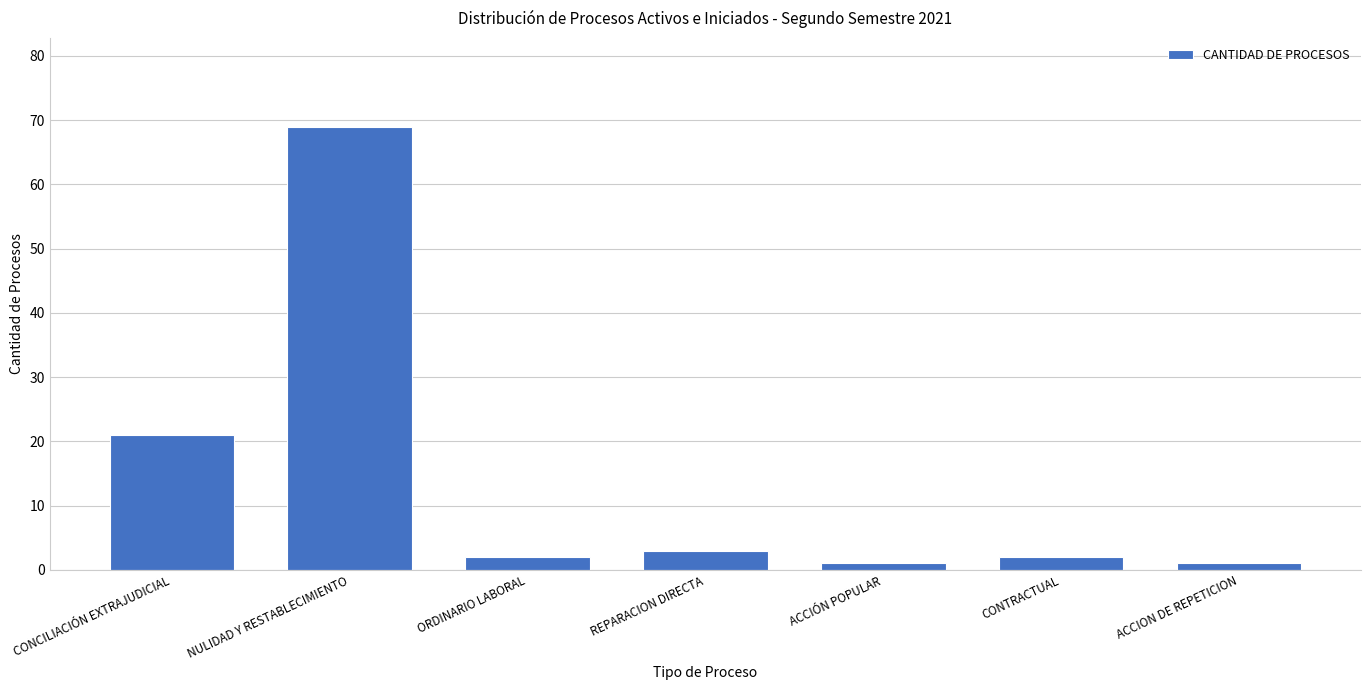

Reading right to left, transcribe all the data shown in this chart.

ACCION DE REPETICION=1	CONTRACTUAL=2	ACCIÓN POPULAR=1	REPARACION DIRECTA=3	ORDINARIO LABORAL=2	NULIDAD Y RESTABLECIMIENTO=69	CONCILIACIÓN EXTRAJUDICIAL=21